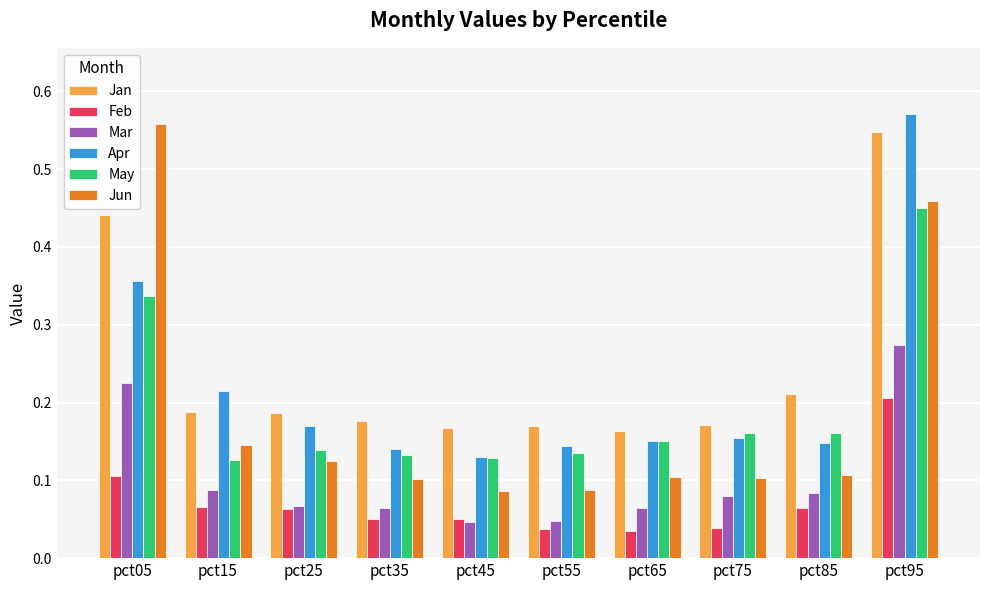

What are all the series names shown in the legend?

Jan, Feb, Mar, Apr, May, Jun